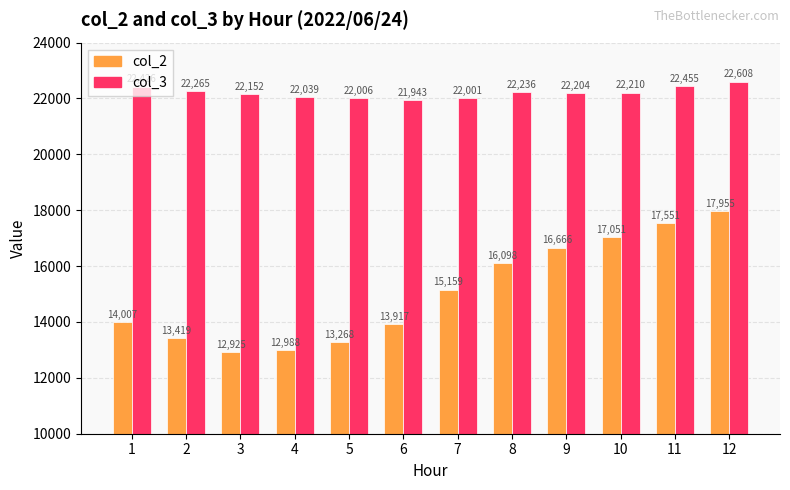

Is the value of col_3 at 10 greater than the value of col_2 at 2?

Yes